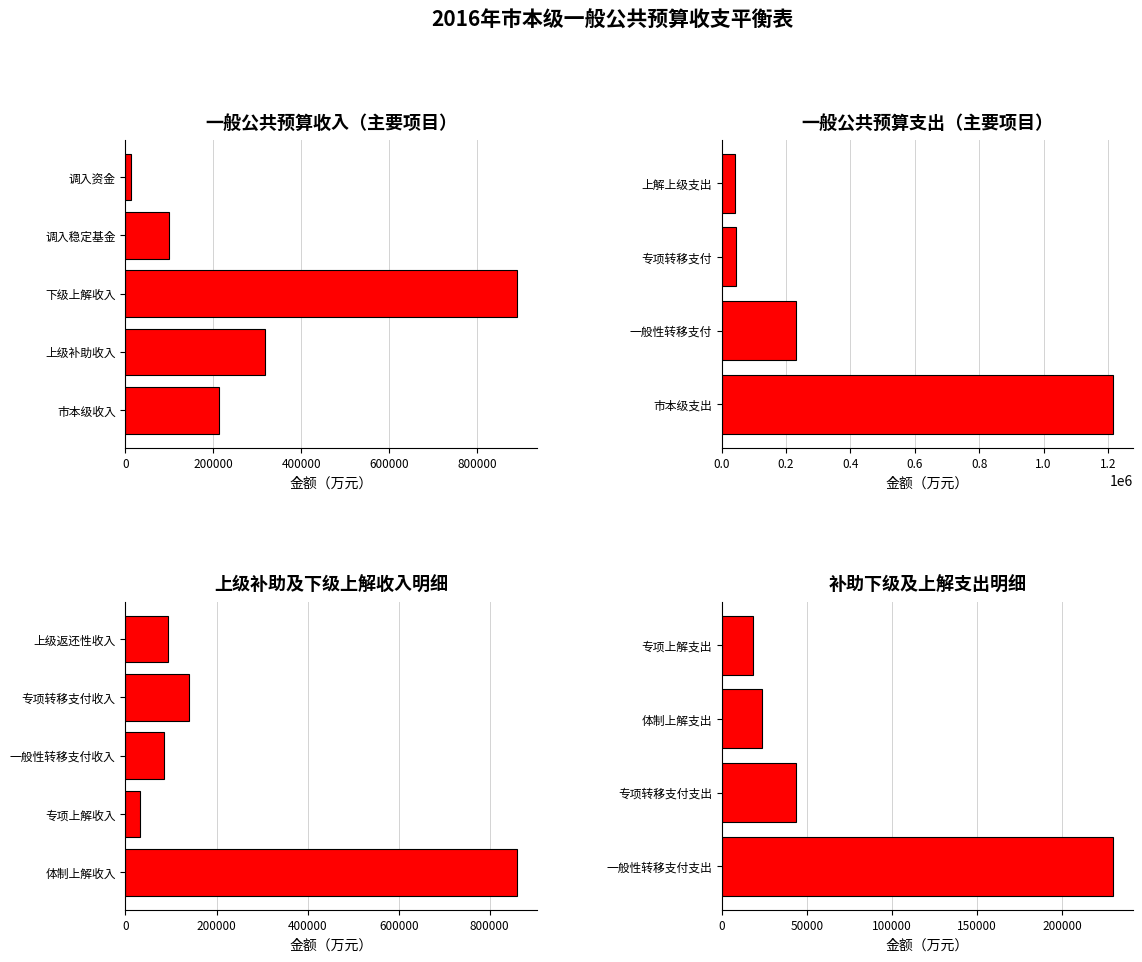

What is the difference between the maximum and minimum values?

879169